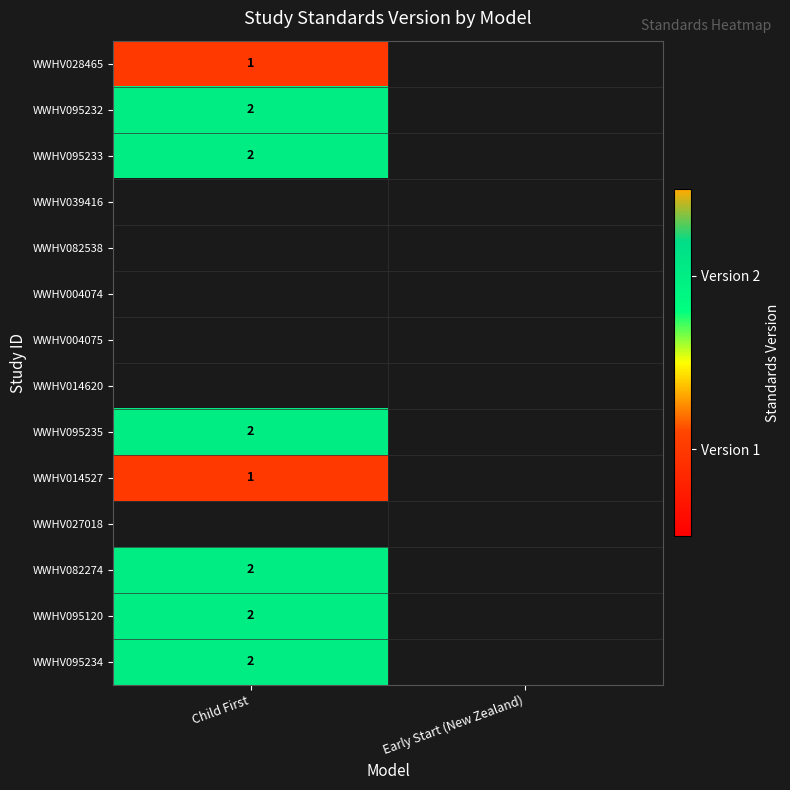

Which category has the highest value across all series?

Child First